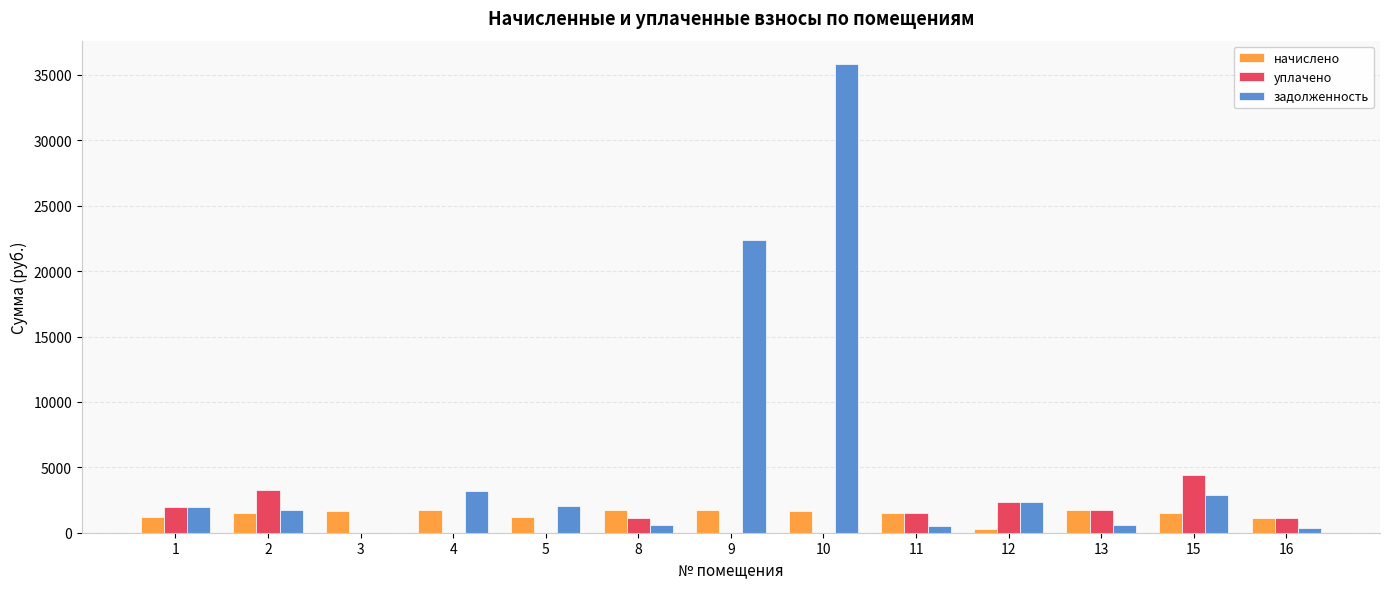

Are the bars horizontal?

No